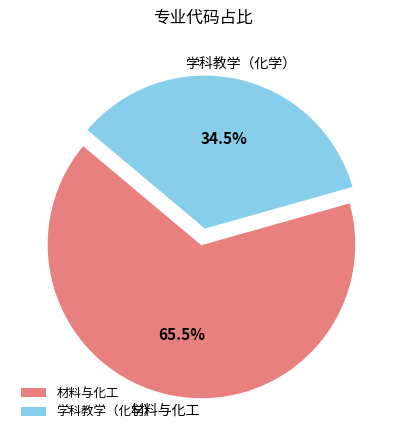

Between 材料与化工 and 学科教学（化学）, which is larger?

材料与化工